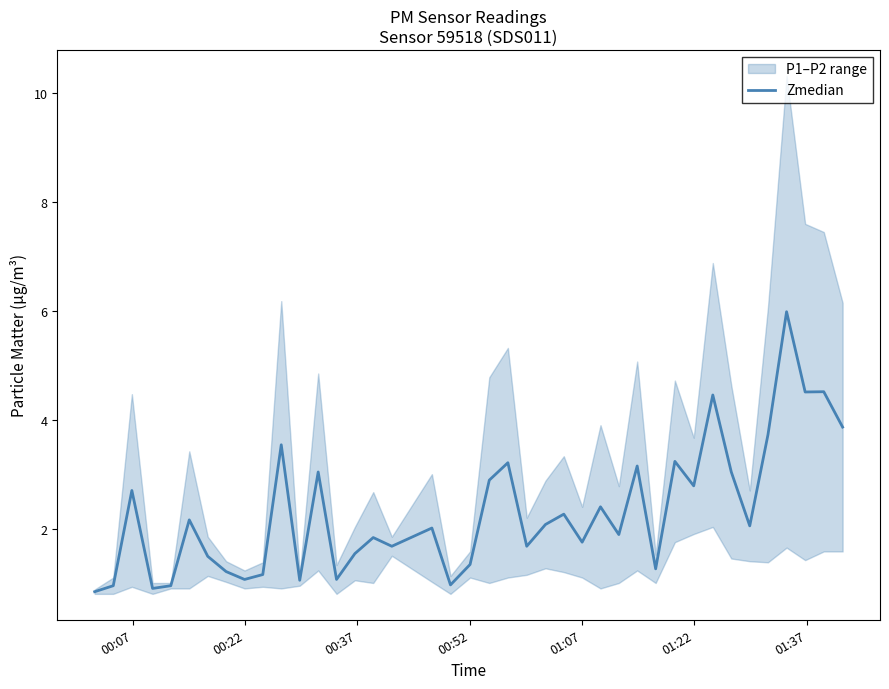

What is the difference between the maximum and minimum values?

5.1